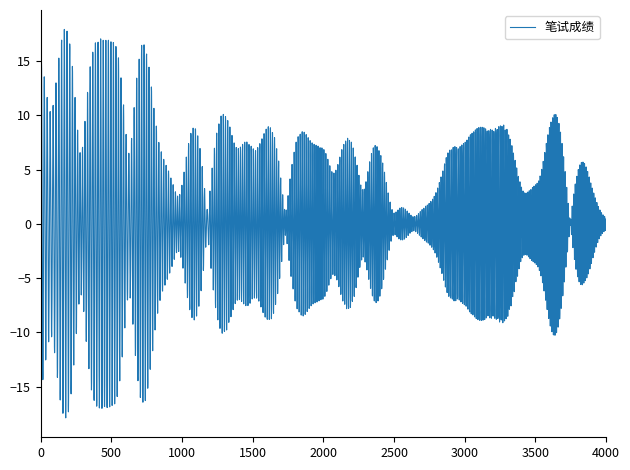

What is the greatest value displayed?

17.9